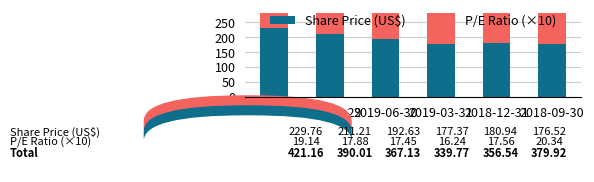

List the labels in order of Share Price (US$) value, smallest first.

2018-09-30, 2019-03-31, 2018-12-31, 2019-06-30, 2019-09-29, 2019-12-31